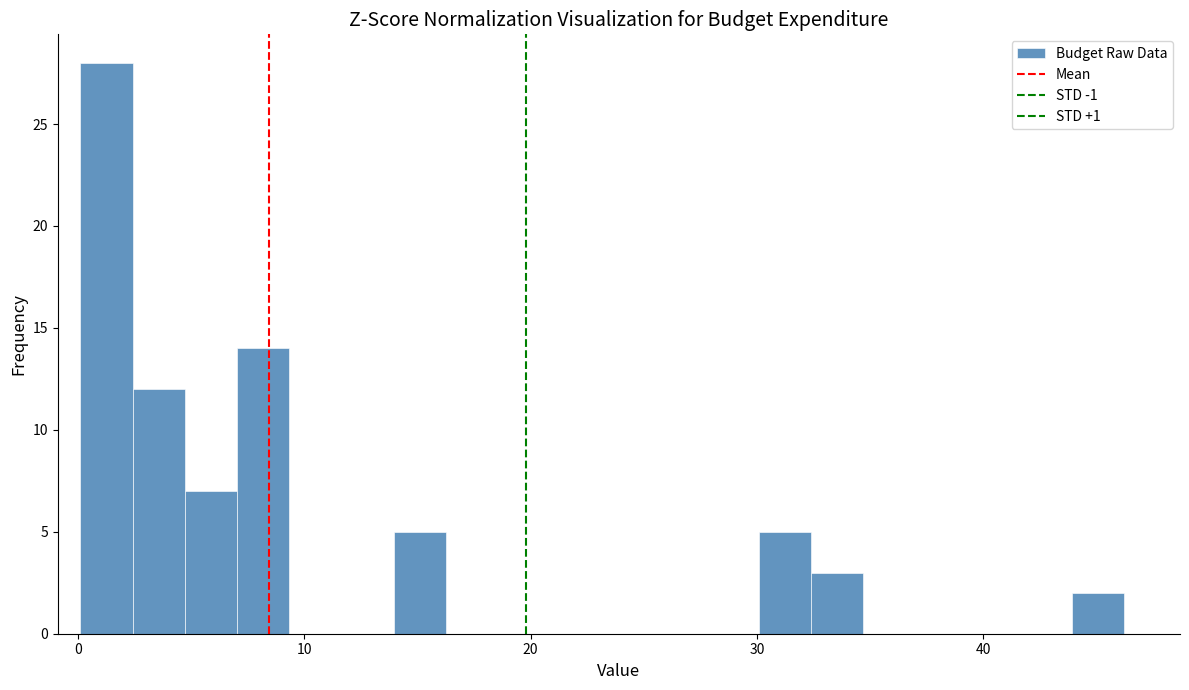

Around what value on the x-axis is the tallest bar? Give the approximate position of its centre, as read against the axis.

1